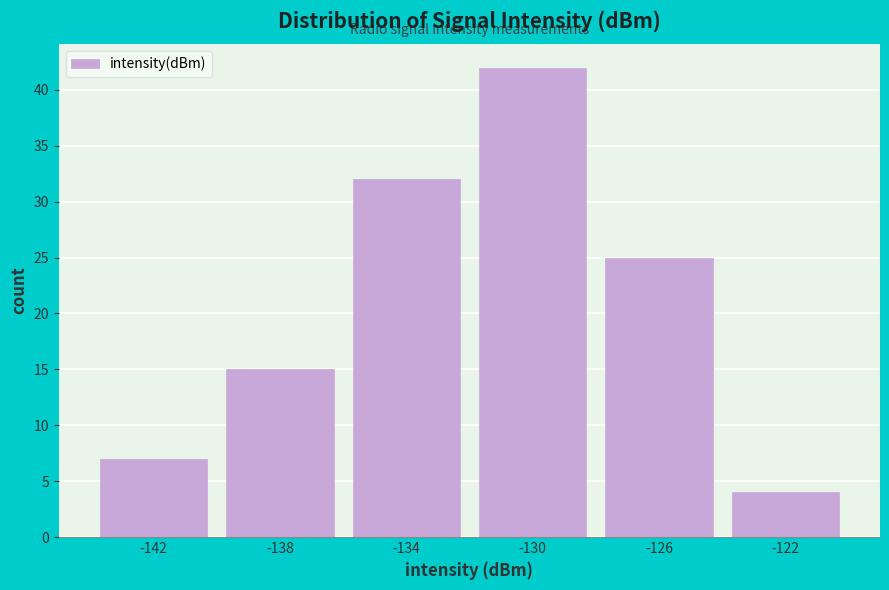

Reading right to left, extract all data points from this chart.

-122=4	-126=25	-130=42	-134=32	-138=15	-142=7